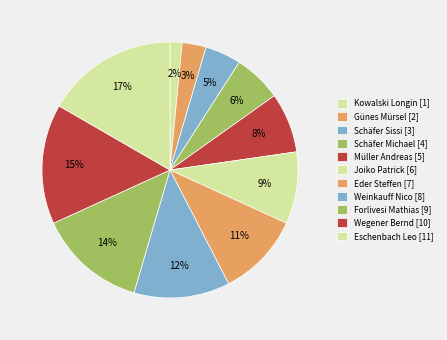

What percentage is the Eschenbach Leo slice, to the nearest percent?

17%